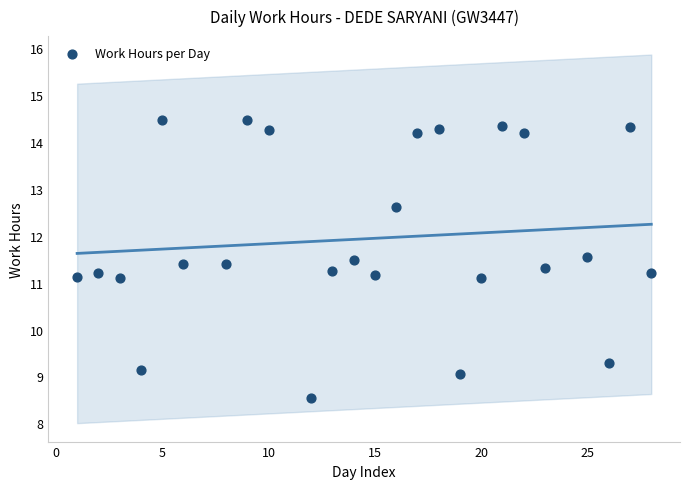

What is the range of X values (max minus min)?

27.0